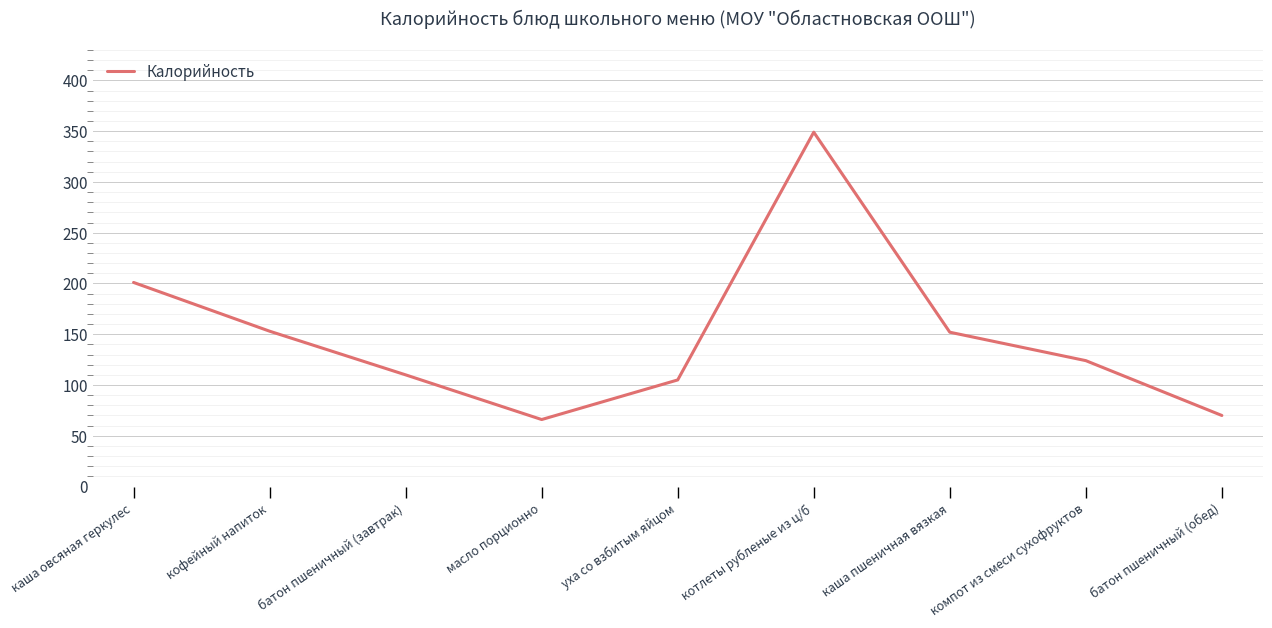

What position from the right is батон пшеничный (обед)?

1